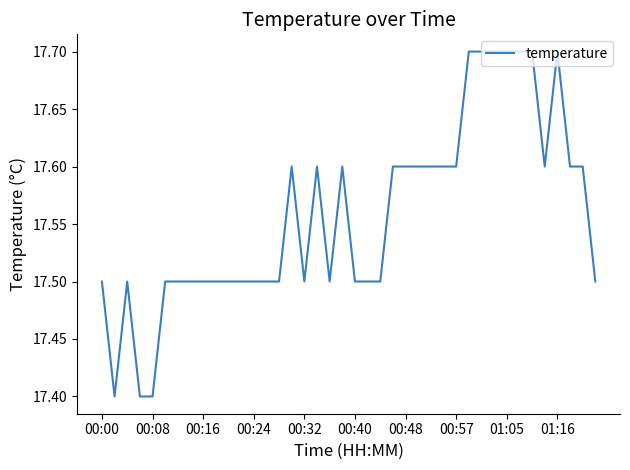

What is the difference between the maximum and minimum values?

0.3